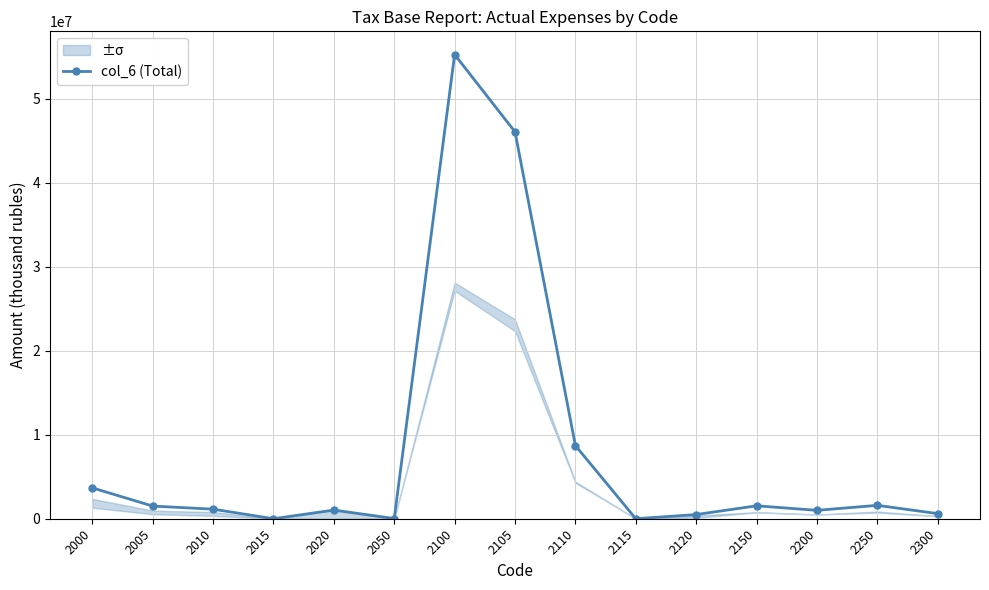

What is the greatest value displayed?

55259473